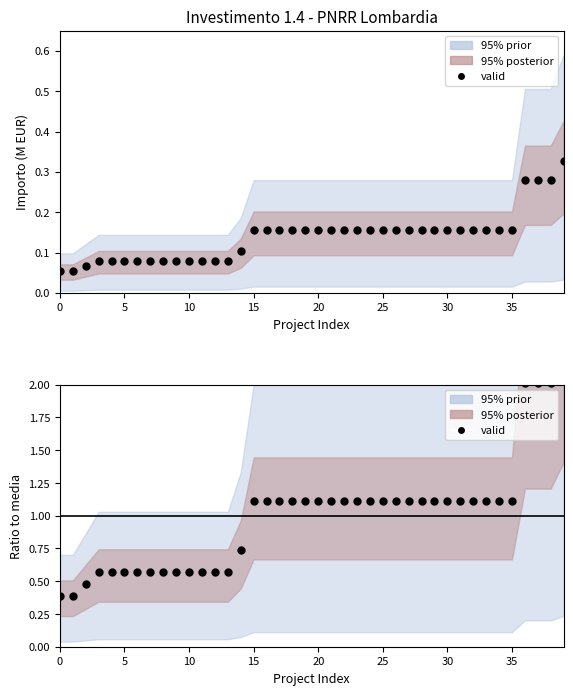

Between 32 and 9, which is larger?

32